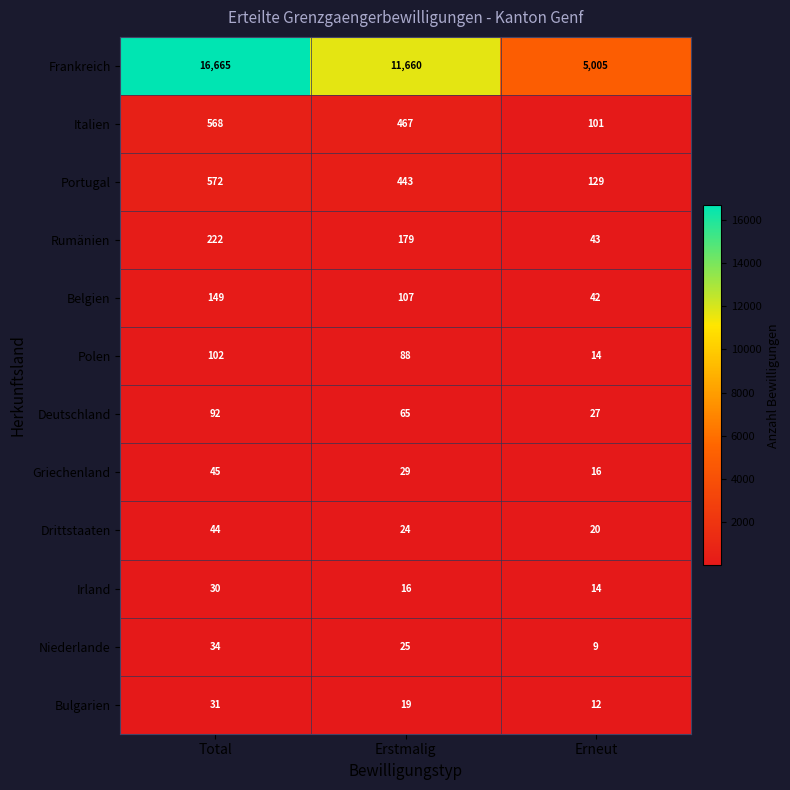

Rank the series by their maximum value, from lowest to highest.

Irland, Bulgarien, Niederlande, Drittstaaten, Griechenland, Deutschland, Polen, Belgien, Rumänien, Italien, Portugal, Frankreich